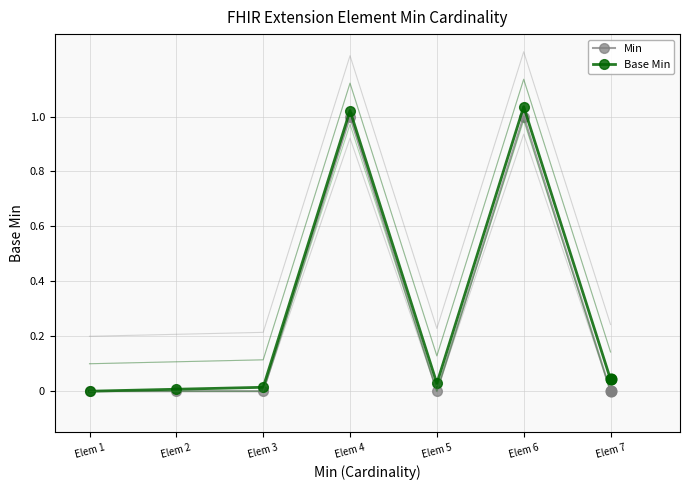

Is the value of Min at Elem 2 greater than the value of Base Min at Elem 3?

No